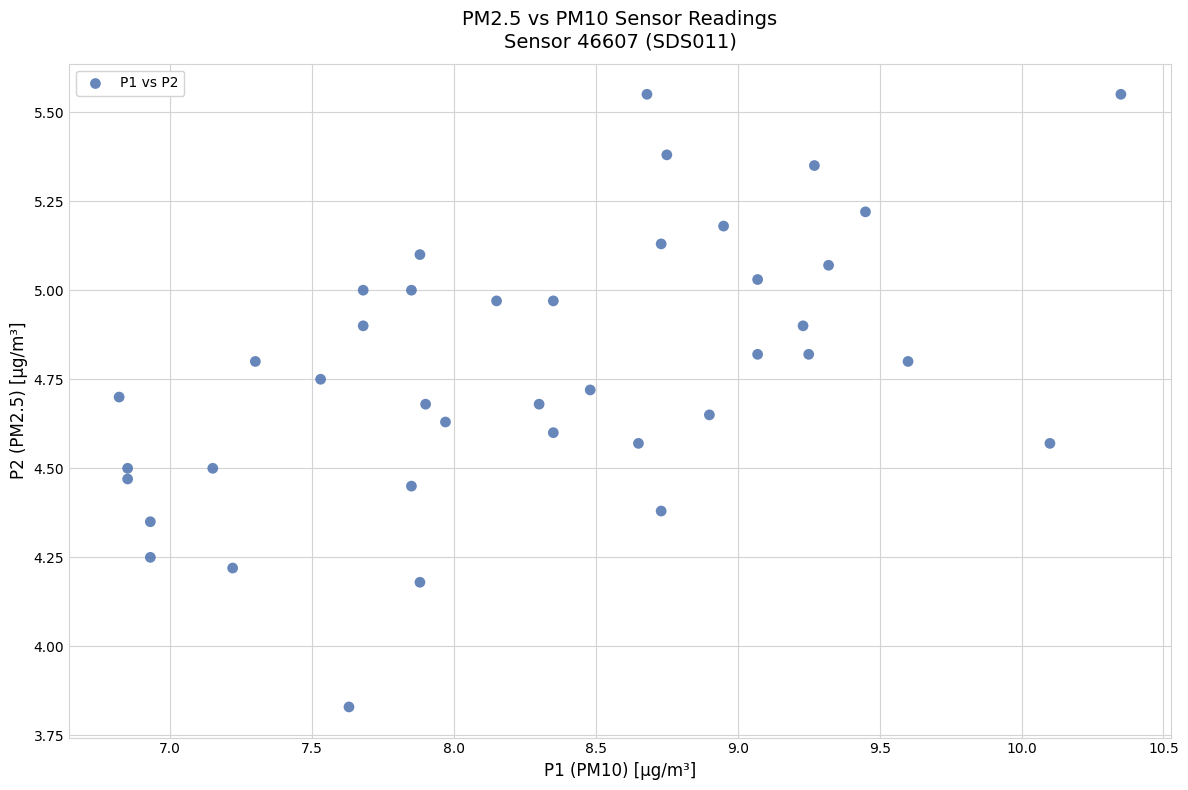

What is the range of Y values (max minus min)?

1.7